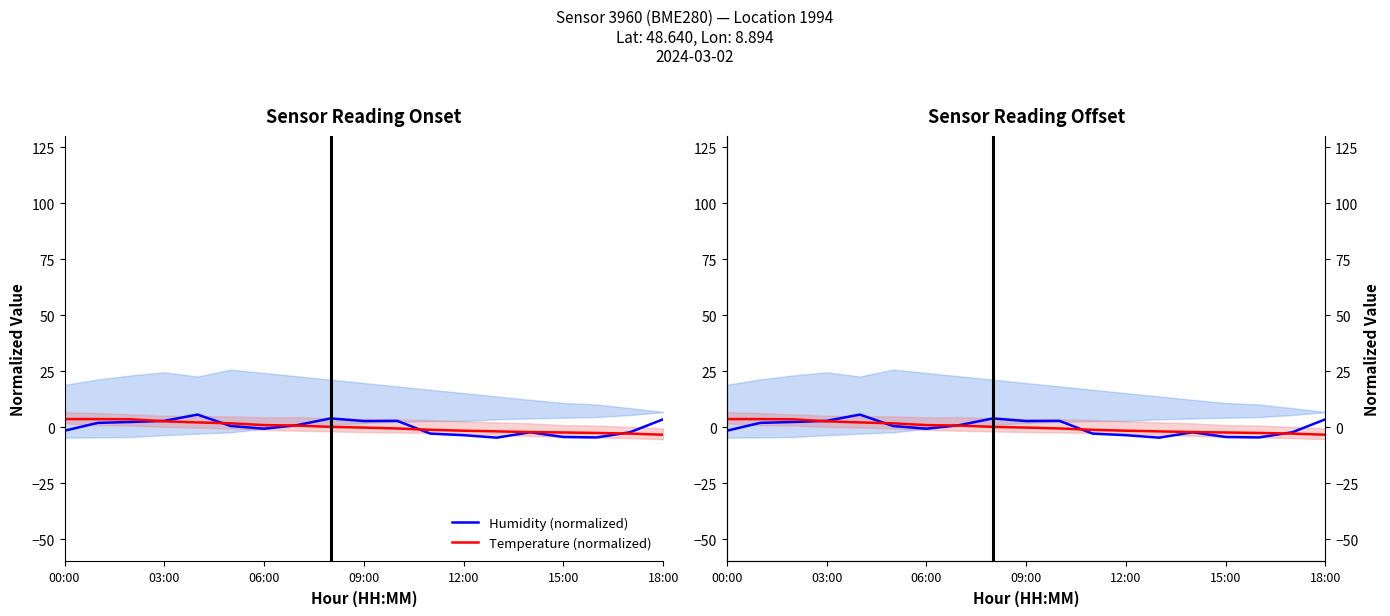

How many intersections are there between Temperature (normalized) and Humidity (normalized)?

5